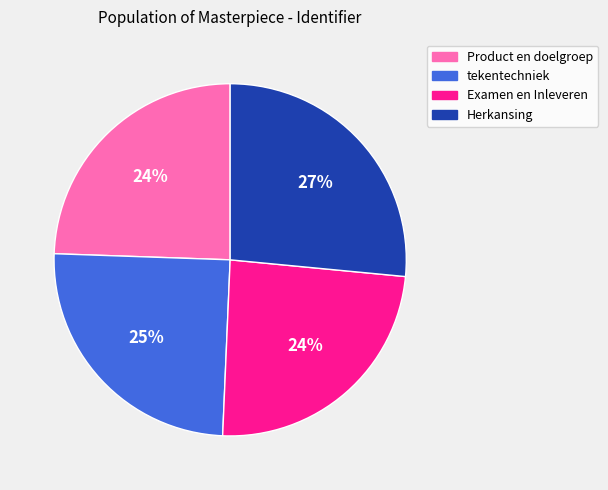

To the nearest percent, what is the average slice percentage?

25%